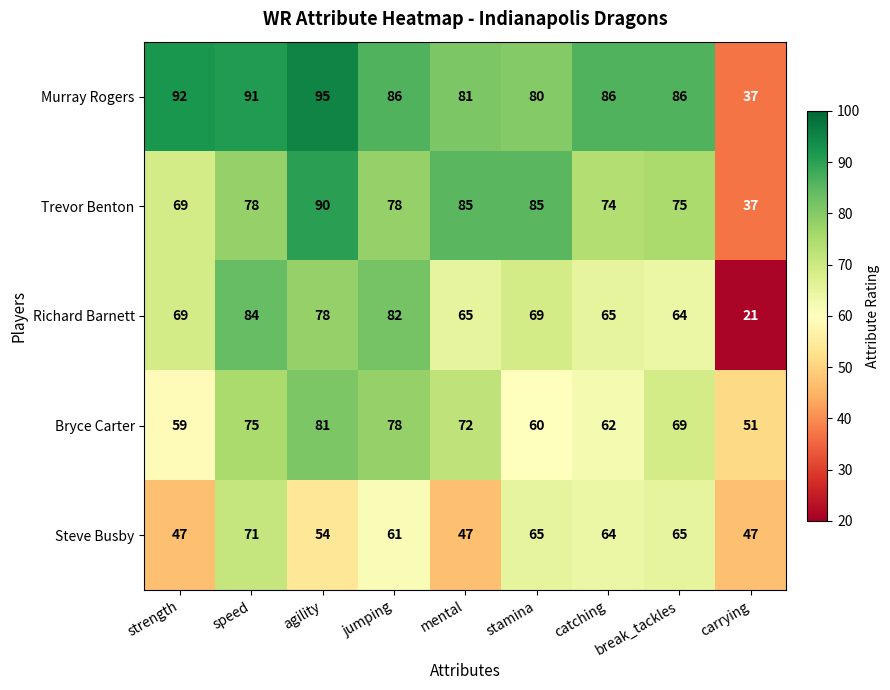

At which category does the chart reach its peak across all series?

agility